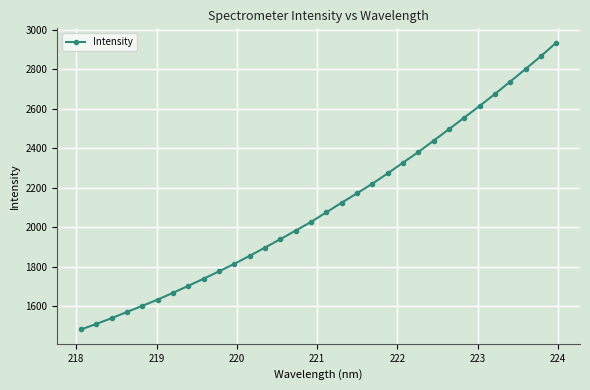

True or false: there are more than 2 points higher than both neighbors.

False